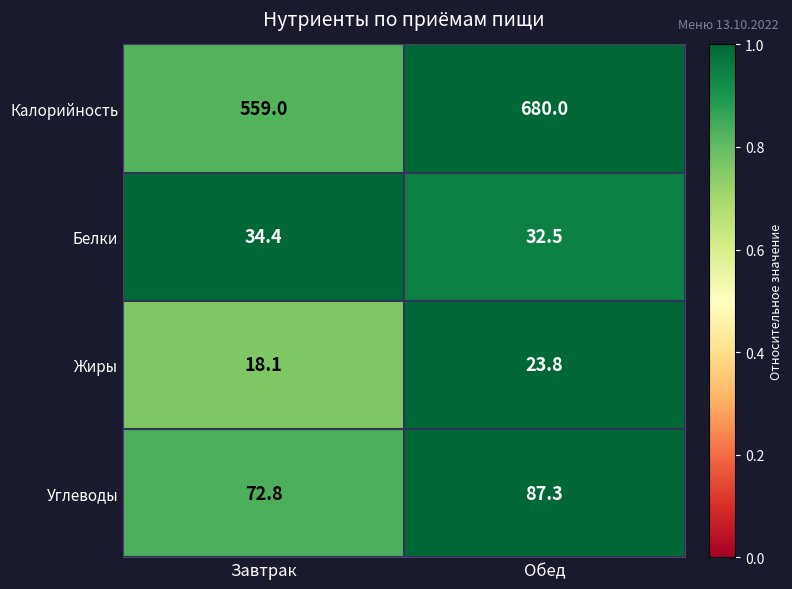

What is the total value across all series at Обед?

823.6